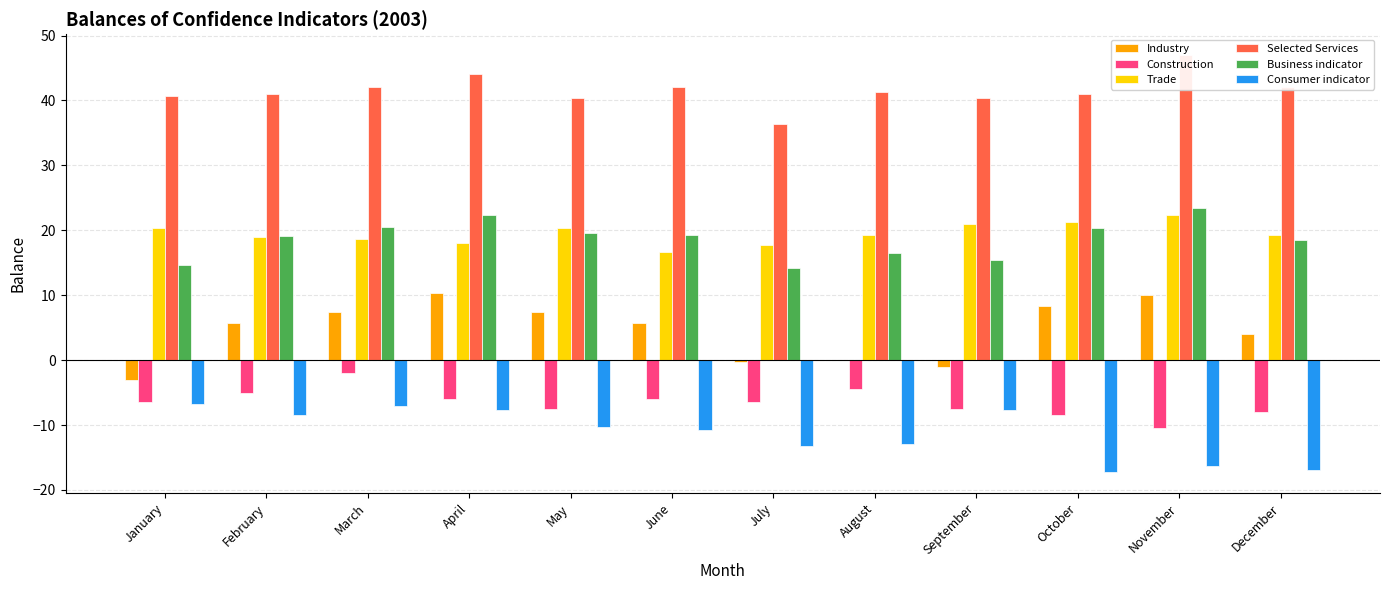

At which category does the chart reach its minimum across all series?

October